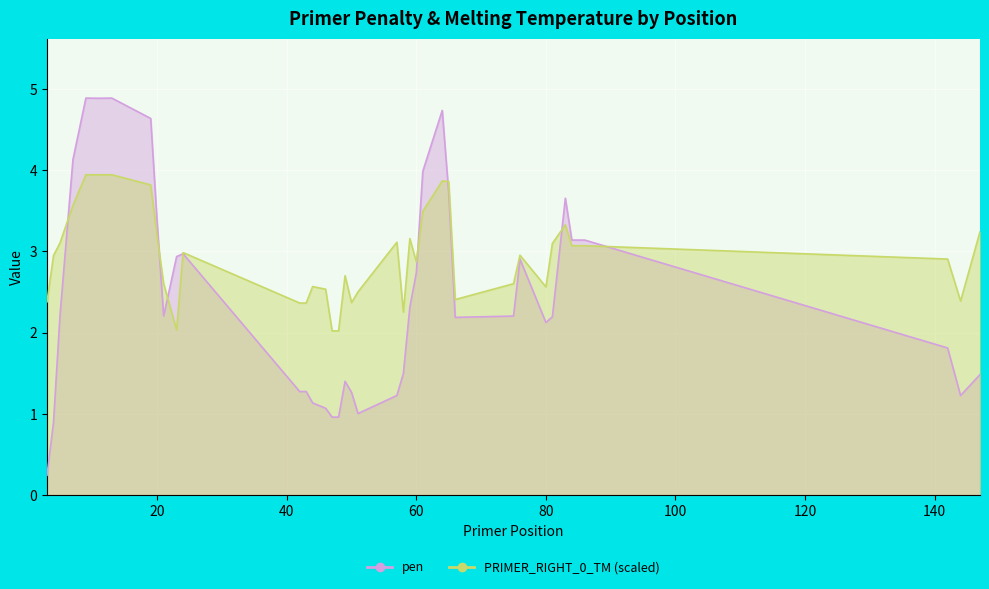

True or false: PRIMER_RIGHT_0_TM has a value of 0.6 at 75.

False